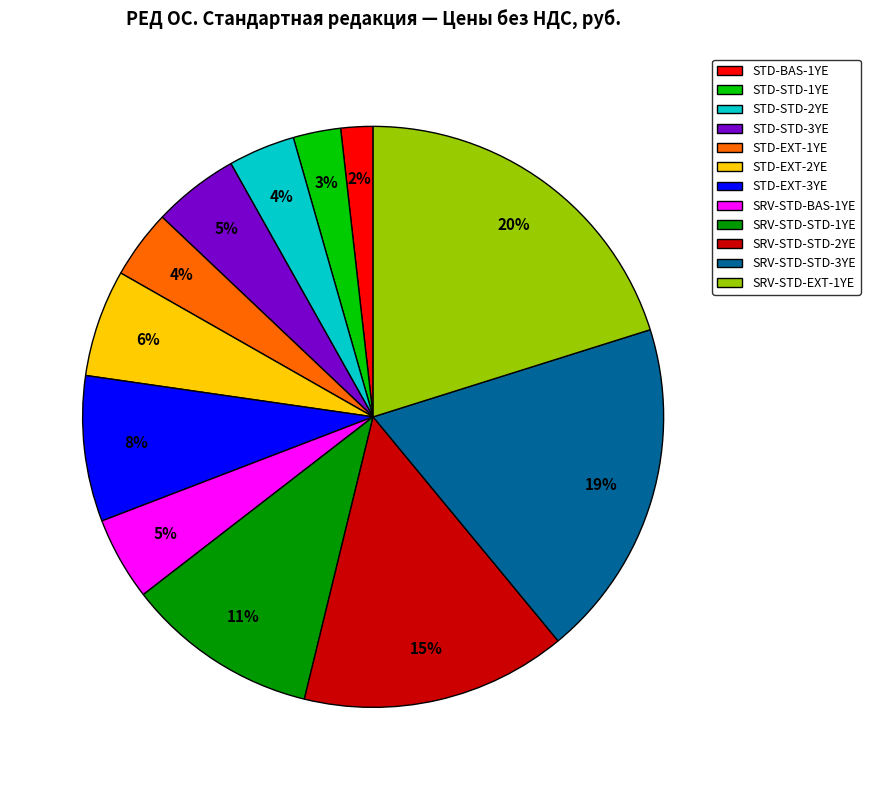

Which slice is the smallest?

STD-BAS-1YE